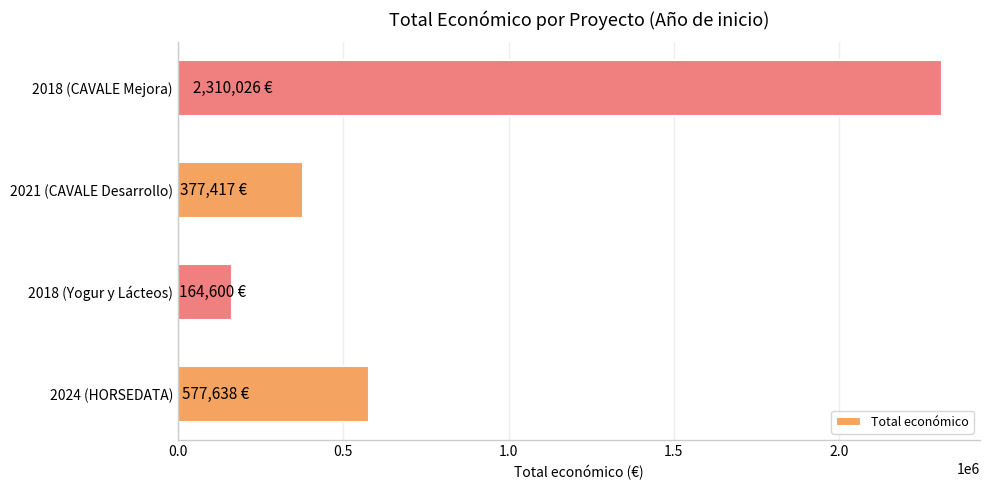

Are the bars horizontal?

Yes